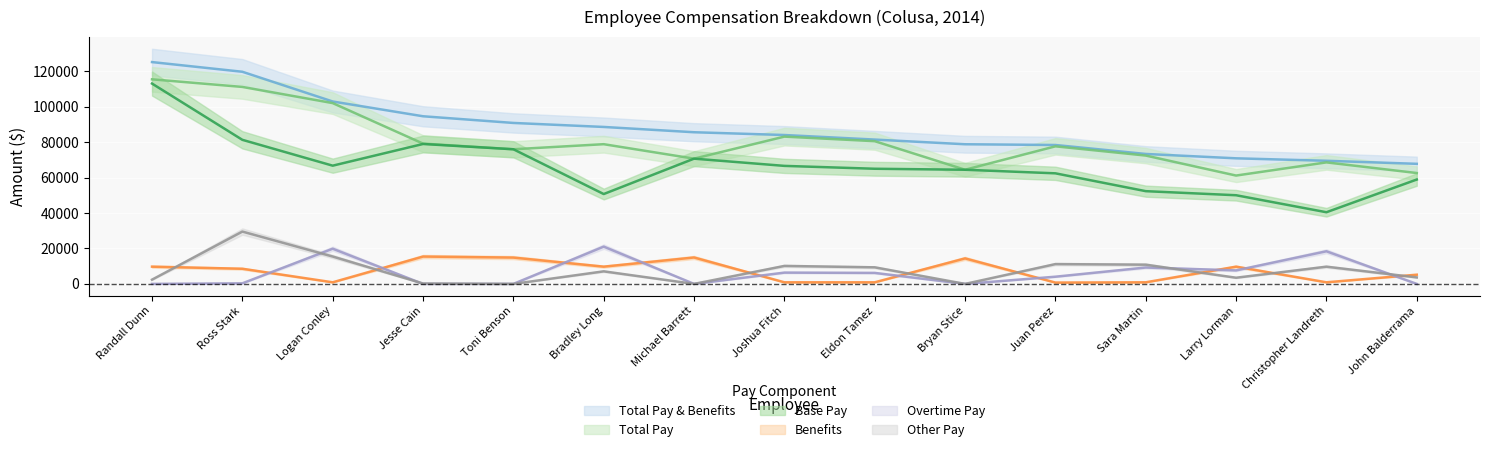

At which label is Total Pay & Benefits closest to 96519?

Jesse Cain